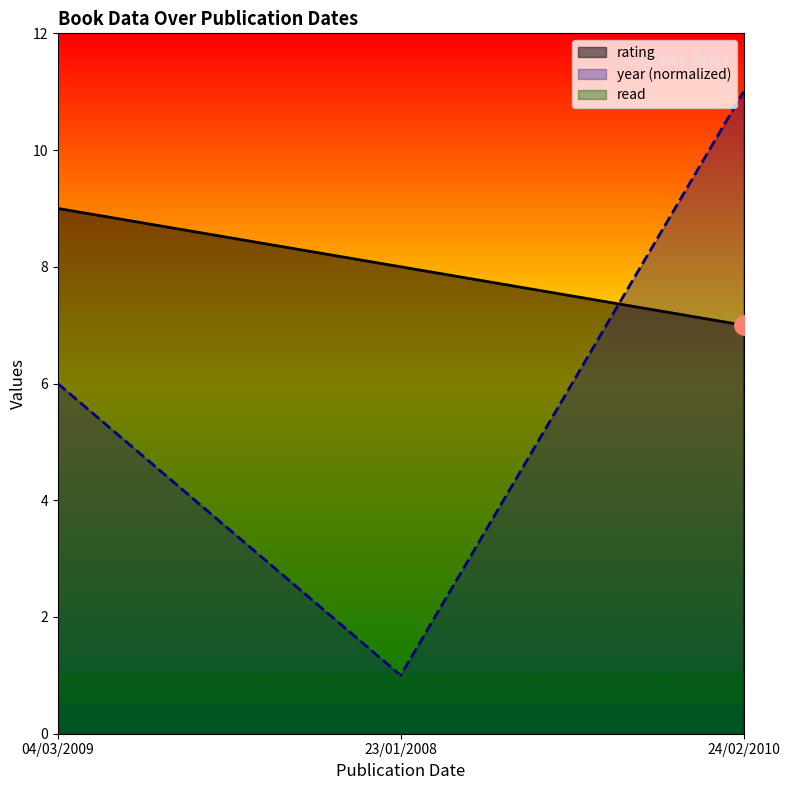

Reading left to right, what are all the values shown in this chart?

rating: 9.0	8.0	7.0
year: 6.0	1.0	11.0